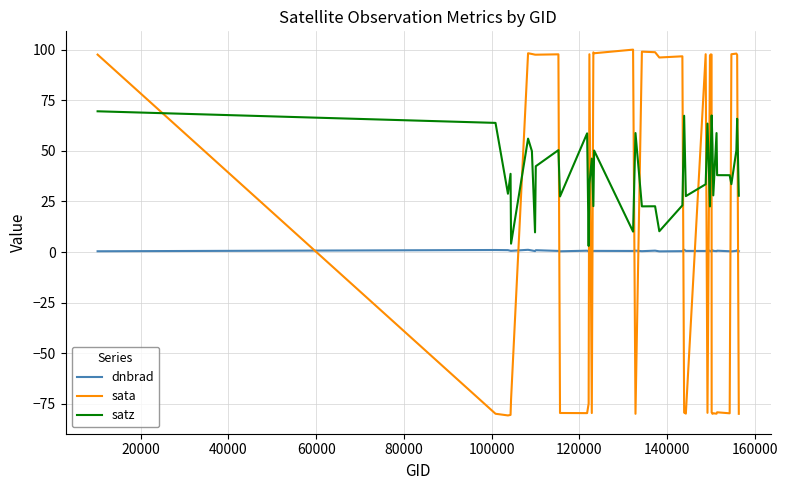

List the series in order of their peak value, lowest first.

dnbrad, satz, sata